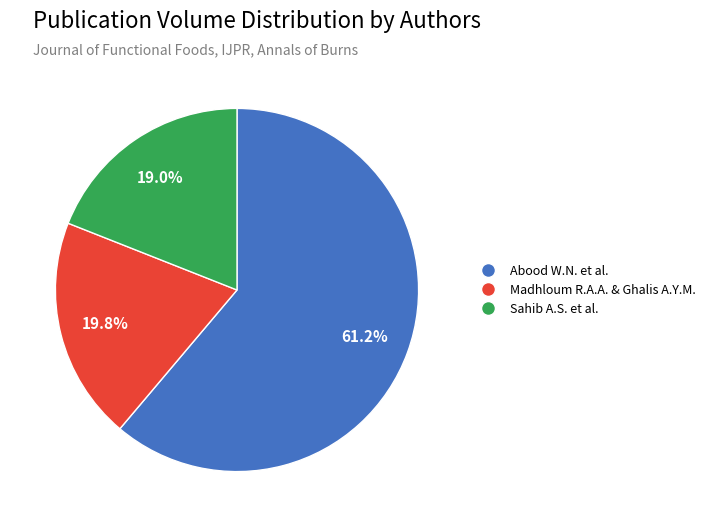

Does any single category account for the majority?

Yes